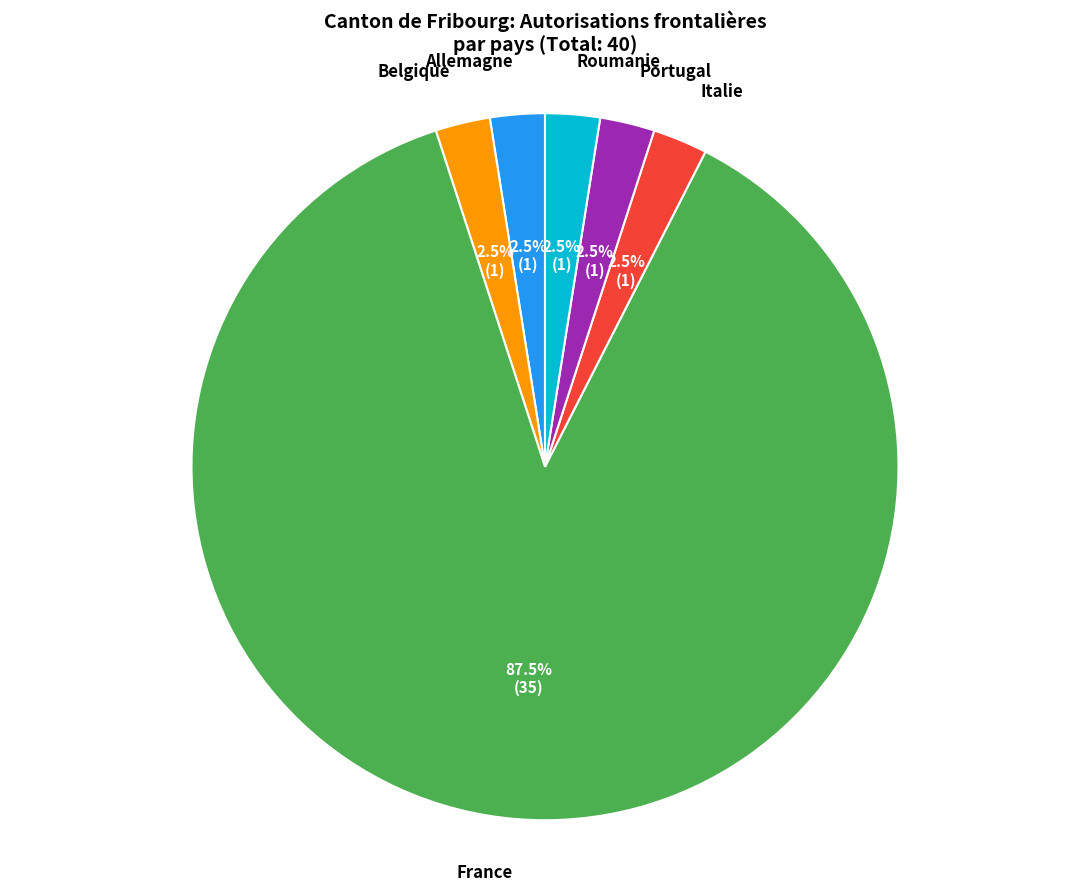

Is there a majority slice in this chart?

Yes